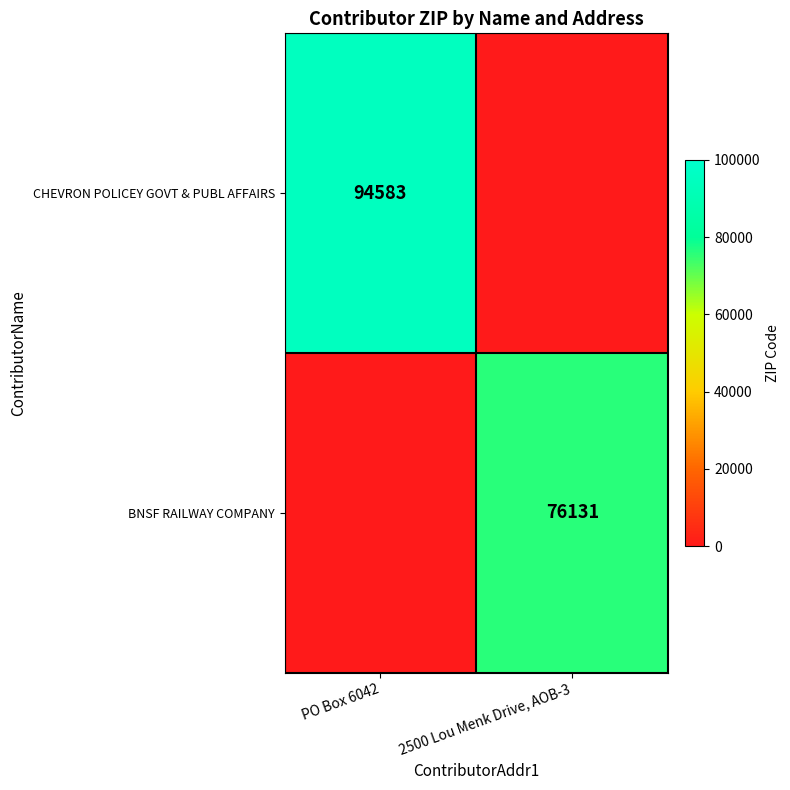

Which has a higher value, 2500 Lou Menk Drive, AOB-3 or PO Box 6042?

PO Box 6042